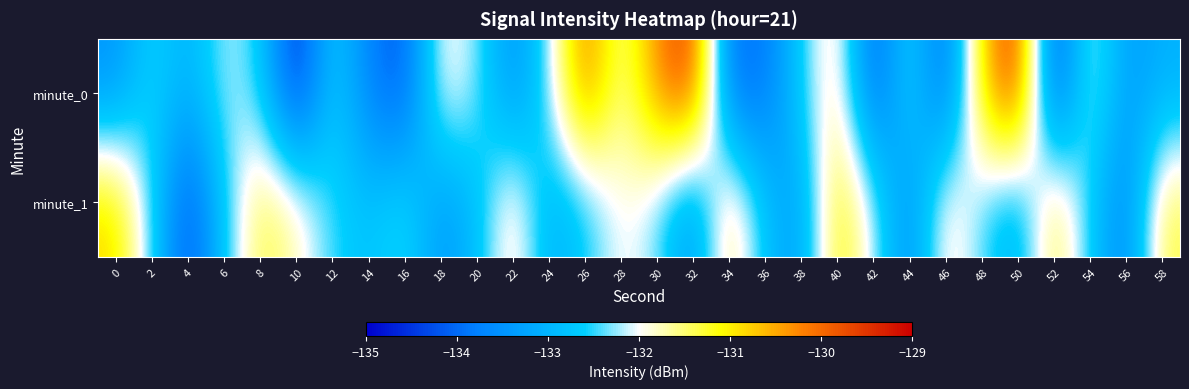

Which series changed the most between 4 and 26?

minute_0